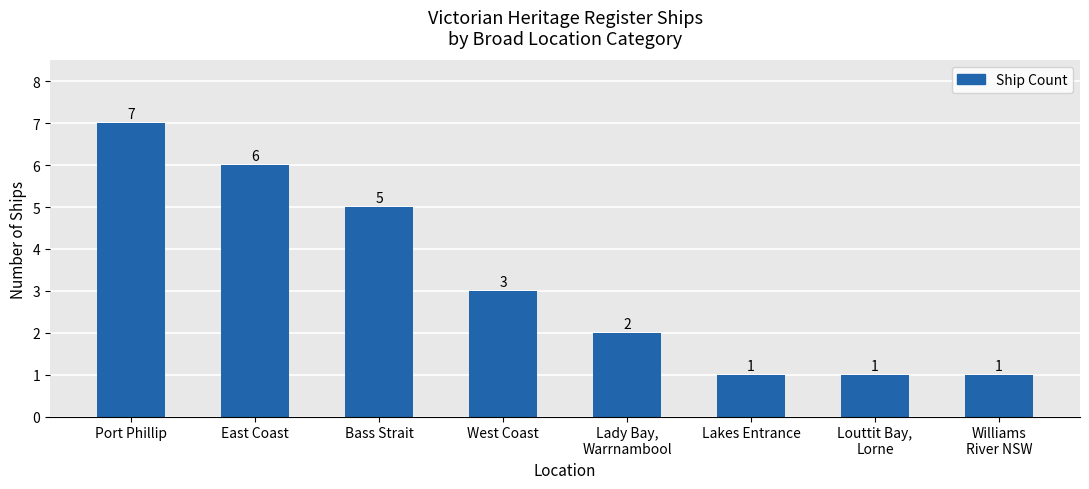

Reading right to left, transcribe all the data shown in this chart.

1	1	1	2	3	5	6	7